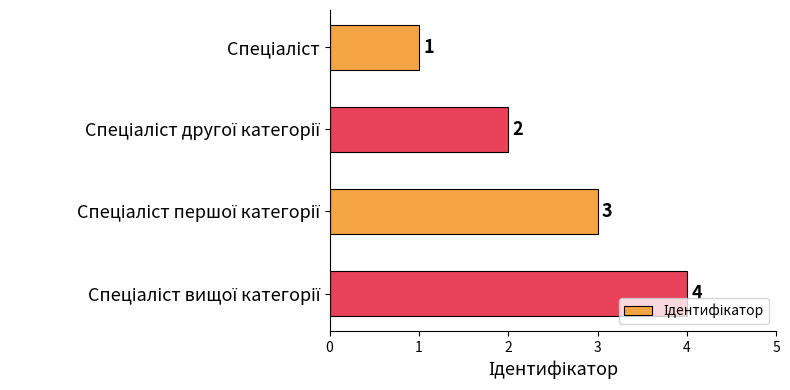

What is the sum of all values?

10